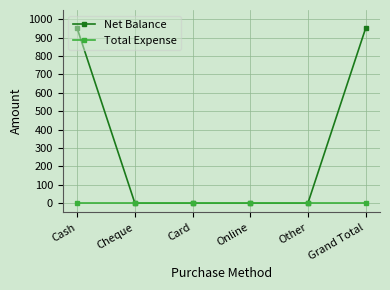

Reading left to right, transcribe all the data shown in this chart.

Net Balance: Cash=950	Cheque=0	Card=0	Online=0	Other=0	Grand Total=950
Total Expense: Cash=0	Cheque=0	Card=0	Online=0	Other=0	Grand Total=0